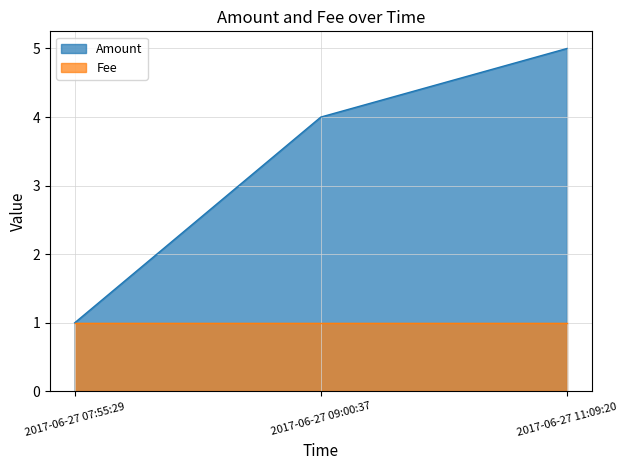

Approximately how many times larger is the value at 2017-06-27 11:09:20 compared to 2017-06-27 07:55:29?

5.0